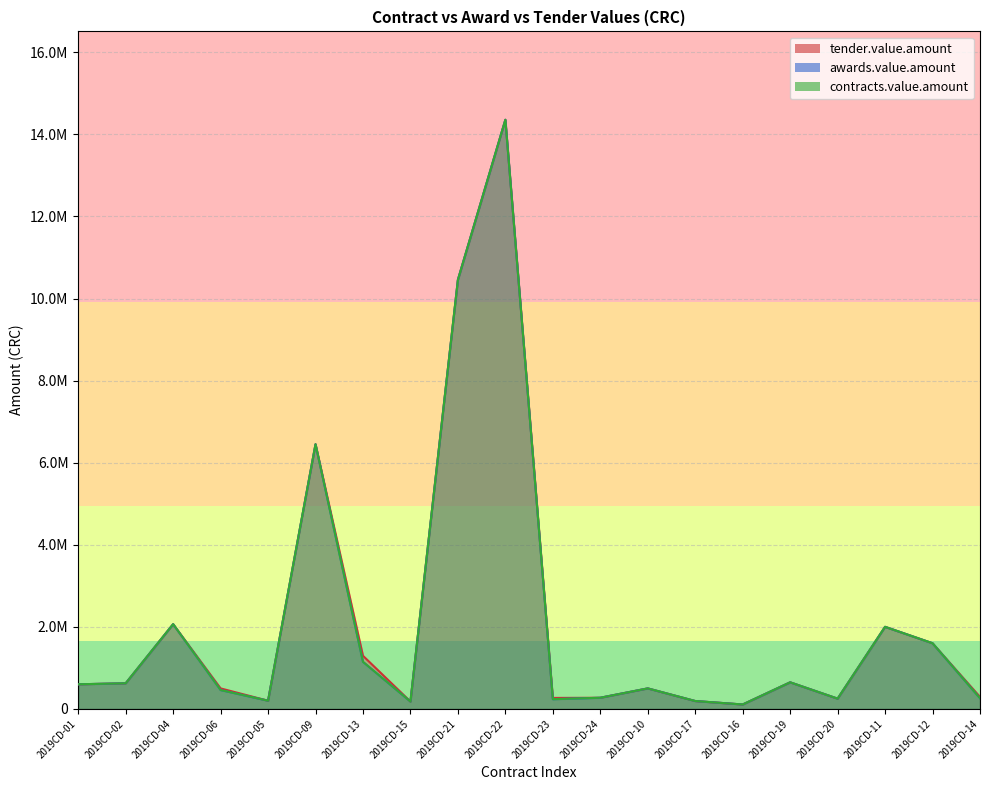

Reading left to right, list all the values displayed in this chart.

tender.value.amount: 2019CD-01=600000	2019CD-02=624201	2019CD-04=2065136	2019CD-06=500000	2019CD-05=200000	2019CD-09=6450000	2019CD-13=1294344	2019CD-15=180000	2019CD-21=10456900	2019CD-22=14356250	2019CD-23=267687	2019CD-24=272000	2019CD-10=500000	2019CD-17=192000	2019CD-16=108000	2019CD-19=648000	2019CD-20=250000	2019CD-11=2000000	2019CD-12=1600000	2019CD-14=292500
awards.value.amount: 2019CD-01=600000	2019CD-02=624201	2019CD-04=2065136	2019CD-06=460000	2019CD-05=200000	2019CD-09=6450000	2019CD-13=1146746	2019CD-15=180000	2019CD-21=10456900	2019CD-22=14356250	2019CD-23=236843	2019CD-24=272000	2019CD-10=500000	2019CD-17=192000	2019CD-16=108000	2019CD-19=648000	2019CD-20=250000	2019CD-11=2000000	2019CD-12=1600000	2019CD-14=259998
contracts.value.amount: 2019CD-01=600000	2019CD-02=624201	2019CD-04=2065136	2019CD-06=460000	2019CD-05=200000	2019CD-09=6450000	2019CD-13=1146746	2019CD-15=180000	2019CD-21=10456900	2019CD-22=14356250	2019CD-23=236843	2019CD-24=272000	2019CD-10=500000	2019CD-17=192000	2019CD-16=108000	2019CD-19=648000	2019CD-20=250000	2019CD-11=2000000	2019CD-12=1600000	2019CD-14=259998